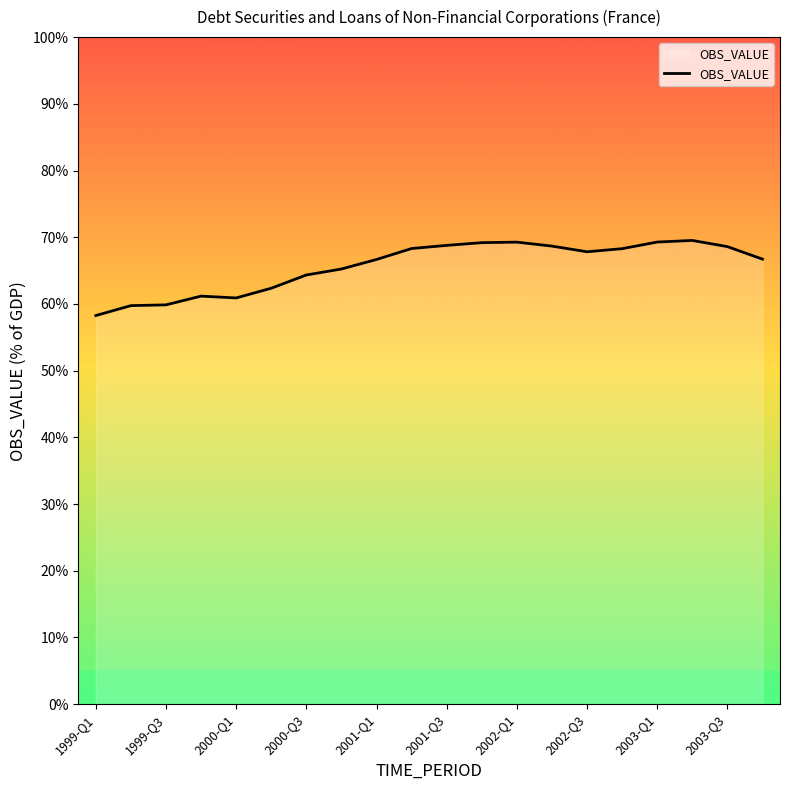

What is the smallest value displayed?

58.3